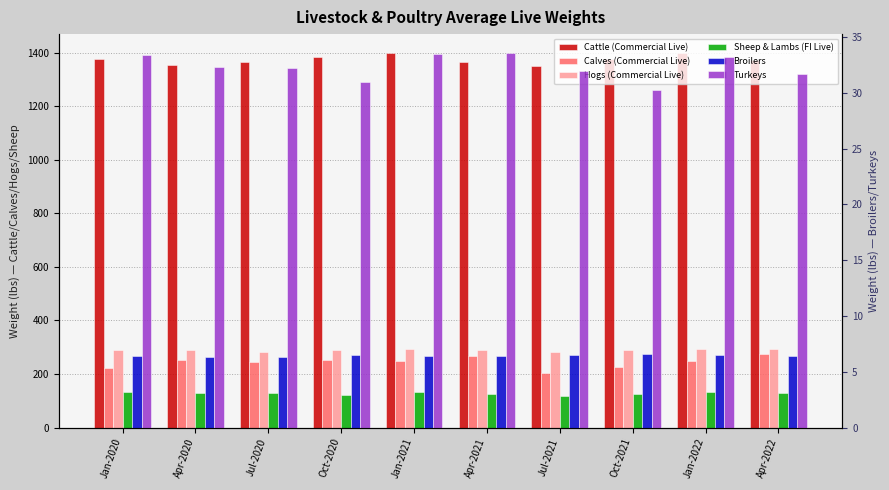

What is the difference between the Cattle (Commercial Live) values at Jul-2020 and Apr-2021?

3.0